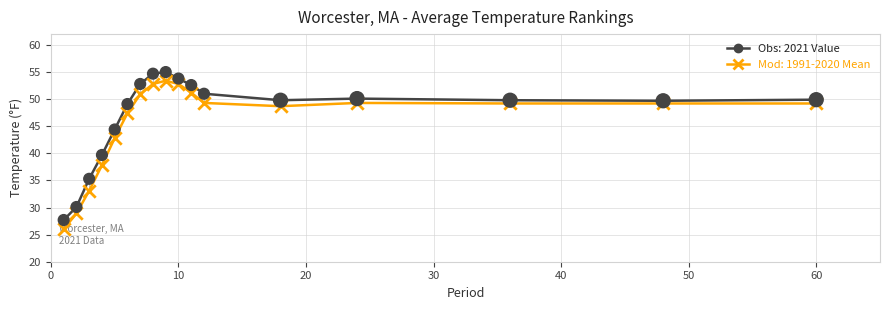

Does the chart have visible grid lines?

Yes